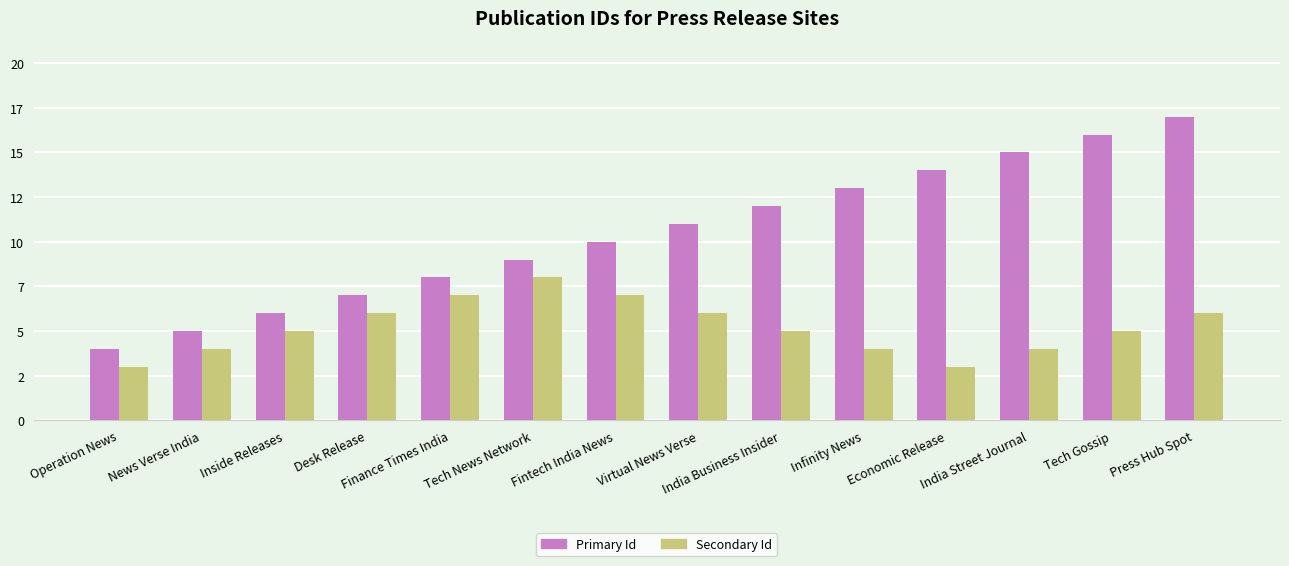

True or false: Primary Id has a value of 8 at Finance Times India.

True